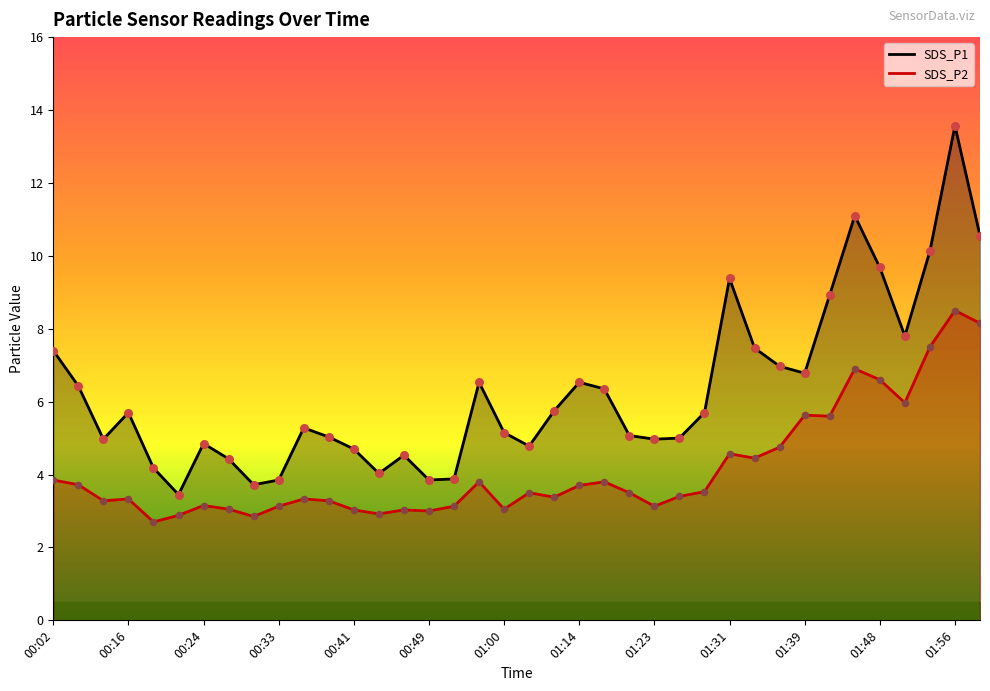

Is the value of SDS_P2 at 01:59 greater than the value of SDS_P1 at 00:19?

Yes